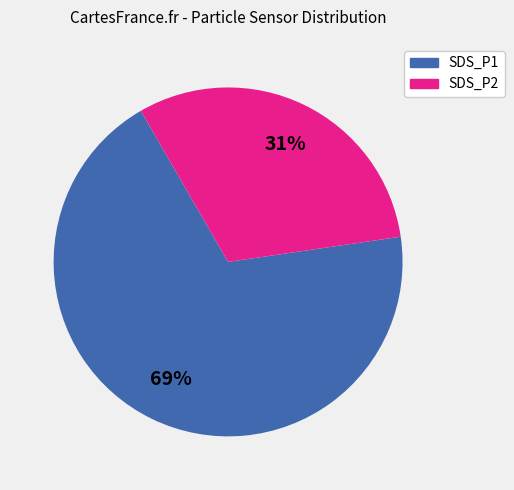

To the nearest percent, what portion does SDS_P1 represent?

69%